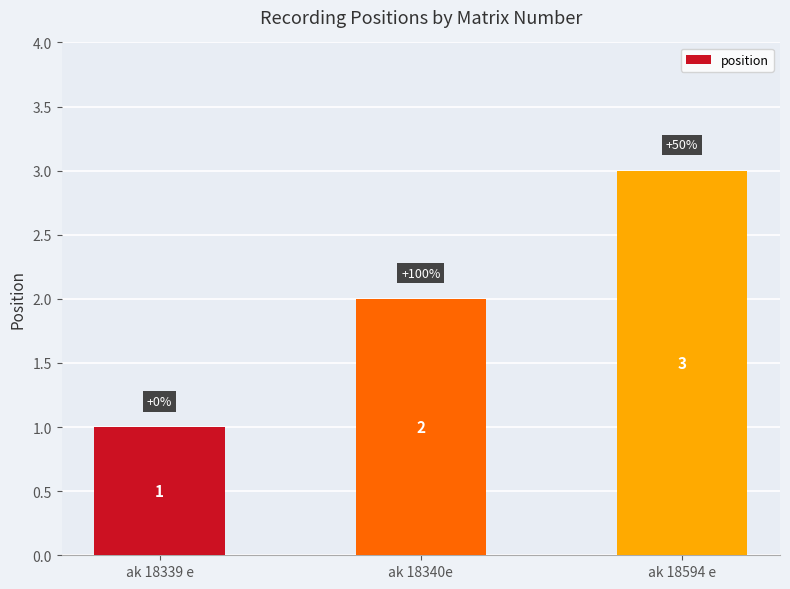

What is the smallest value displayed?

1